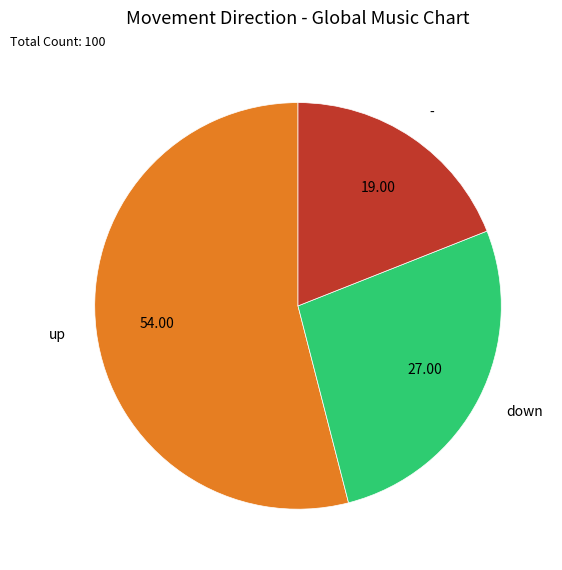

Which category has the smallest portion of the pie?

-